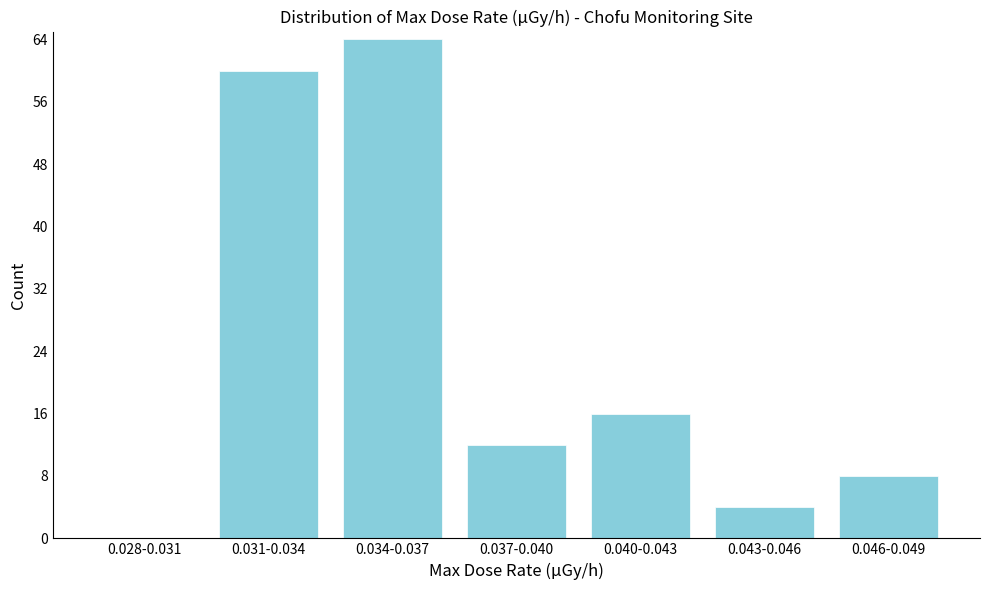

Reading left to right, transcribe all the data shown in this chart.

0.028-0.031=0	0.031-0.034=60	0.034-0.037=64	0.037-0.040=12	0.040-0.043=16	0.043-0.046=4	0.046-0.049=8